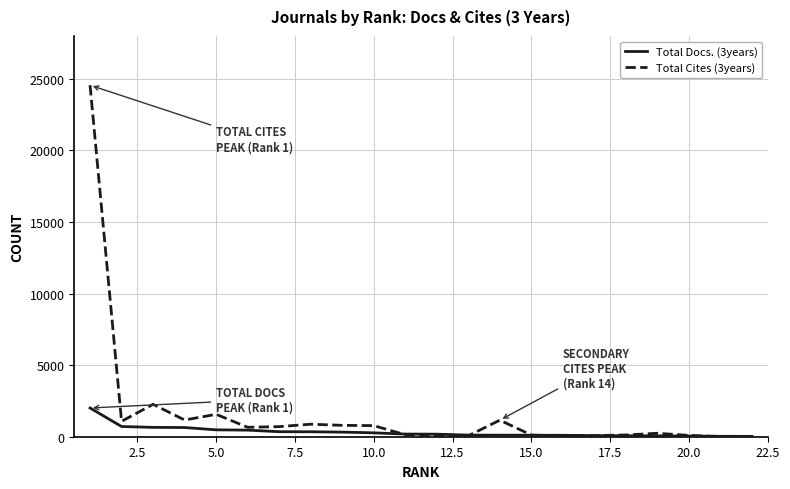

How many distinct data groups are displayed?

2